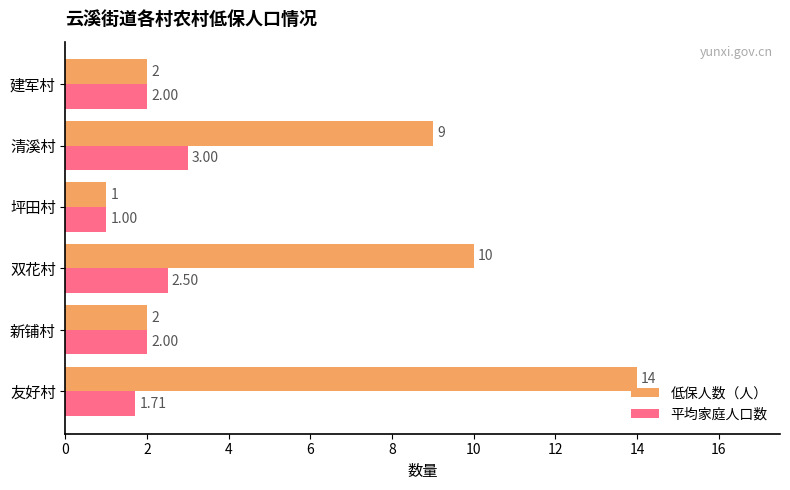

Where is 低保人数（人） nearest to the value 7?

清溪村